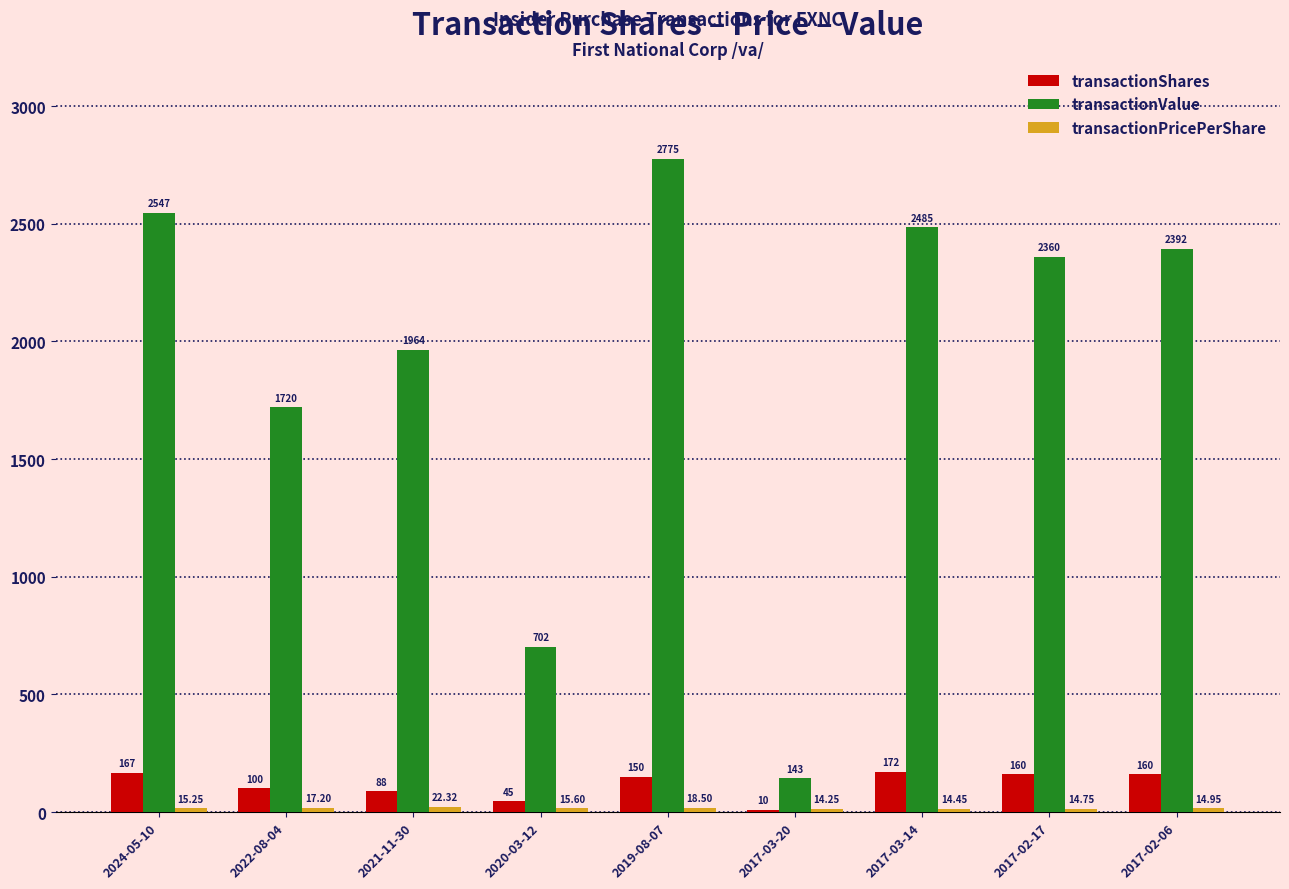

Between 2022-08-04 and 2020-03-12, which series saw the biggest shift?

transactionValue